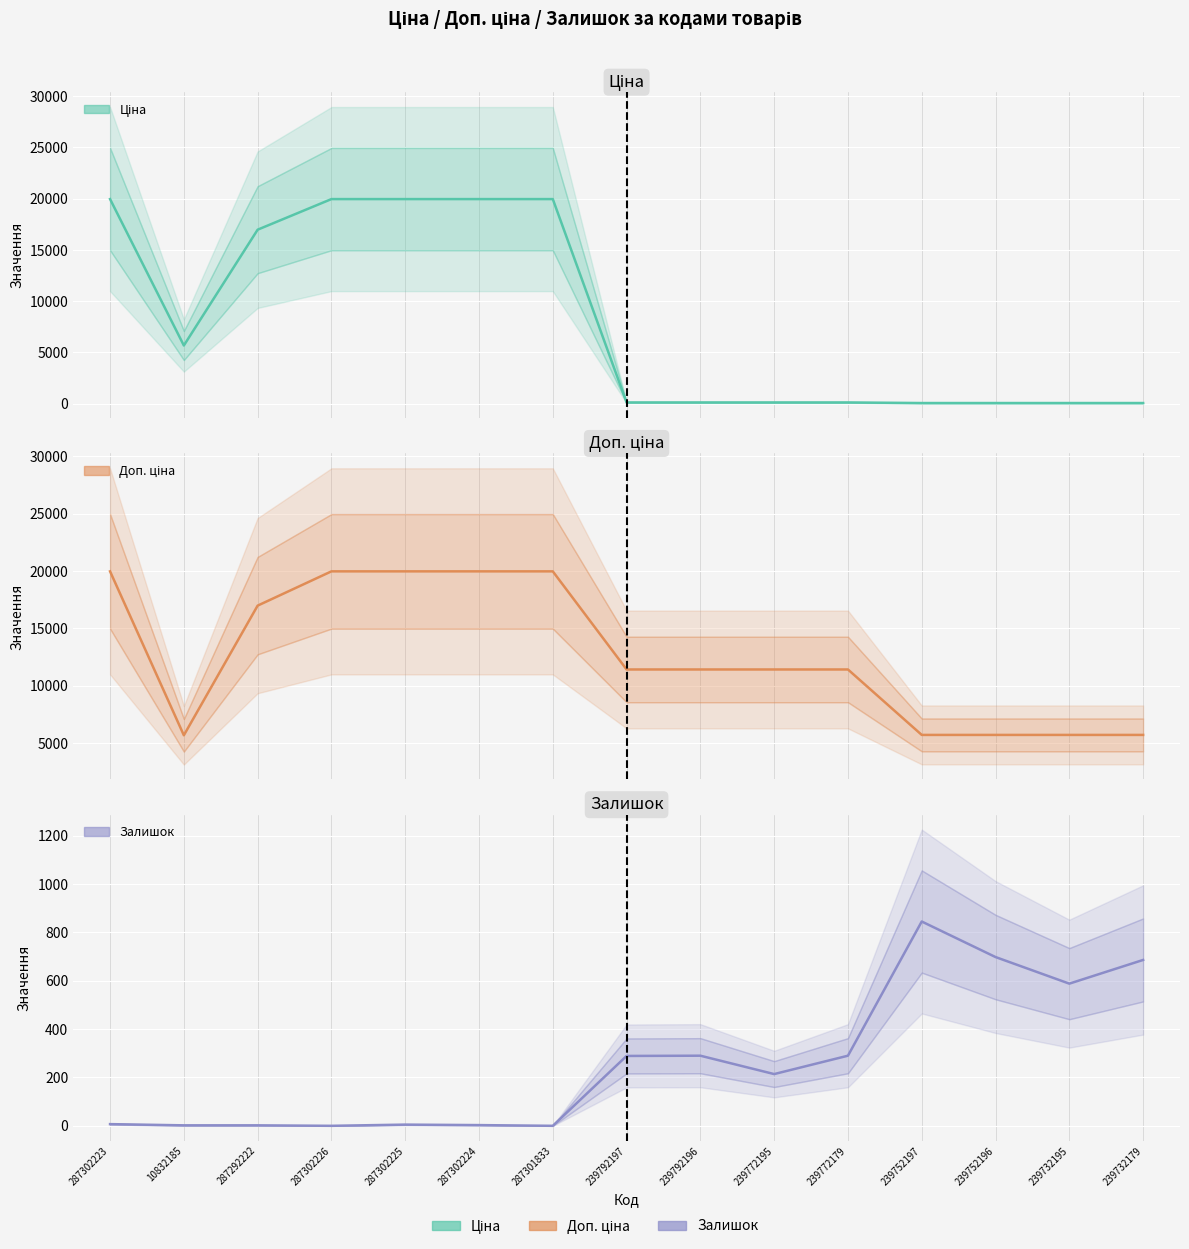

Reading right to left, list all the values displayed in this chart.

Ціна: 239732179=57.0	239732195=57.0	239752196=57.0	239752197=57.0	239772179=114.1	239772195=114.1	239792196=114.1	239792197=114.1	287301833=19964.2	287302224=19964.2	287302225=19964.2	287302226=19964.2	287292222=16976.3	10832185=5673.8	287302223=19964.2
Доп. ціна: 239732179=5705.0	239732195=5705.0	239752196=5705.0	239752197=5705.0	239772179=11410.0	239772195=11410.0	239792196=11410.0	239792197=11410.0	287301833=19964.2	287302224=19964.2	287302225=19964.2	287302226=19964.2	287292222=16976.3	10832185=5673.8	287302223=19964.2
Залишок: 239732179=686.0	239732195=588.0	239752196=698.0	239752197=845.0	239772179=290.0	239772195=214.0	239792196=290.0	239792197=289.0	287301833=0.0	287302224=3.0	287302225=5.0	287302226=0.0	287292222=2.0	10832185=2.0	287302223=7.0